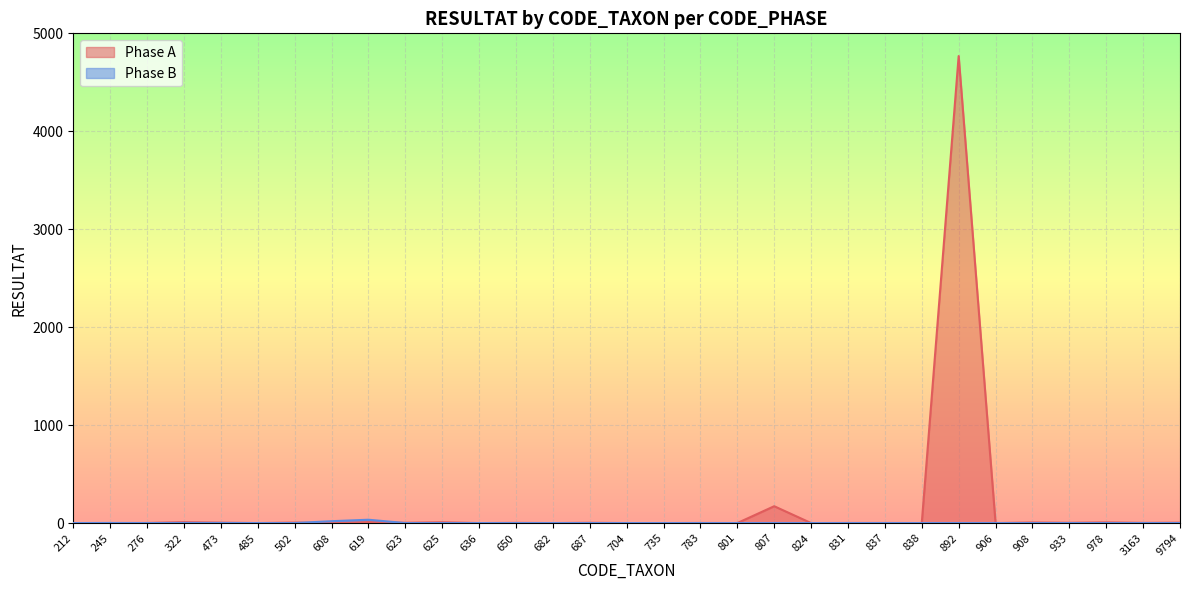

Where does the Phase A series first go above 1?

322